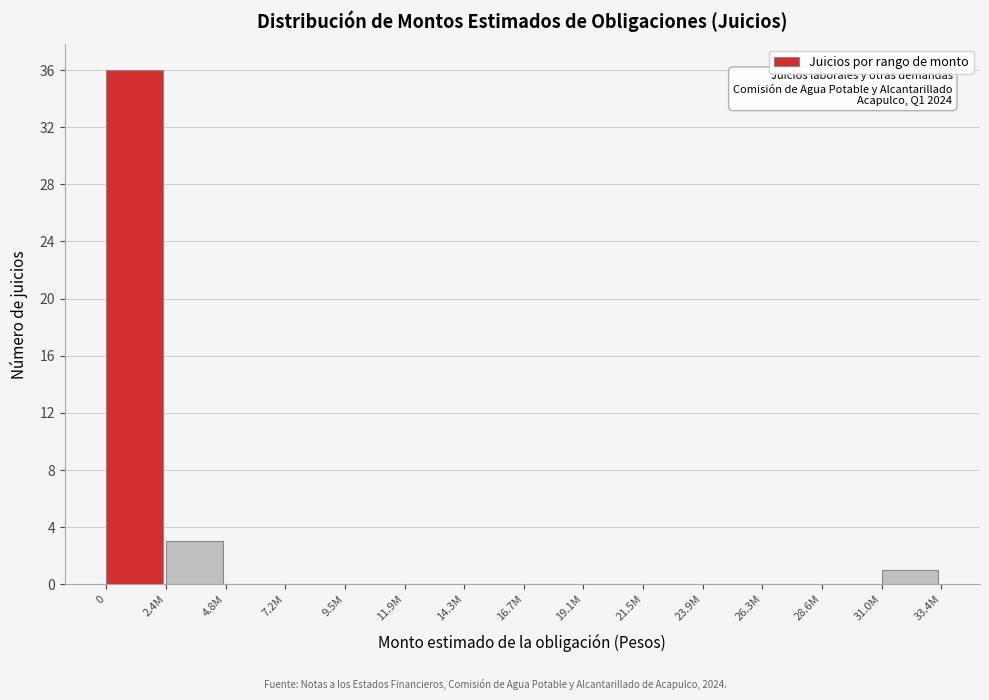

Reading left to right, list all the values displayed in this chart.

0=36	2.4M=3	4.8M=0	7.2M=0	9.5M=0	11.9M=0	14.3M=0	16.7M=0	19.1M=0	21.5M=0	23.9M=0	26.3M=0	28.6M=0	31.0M=1